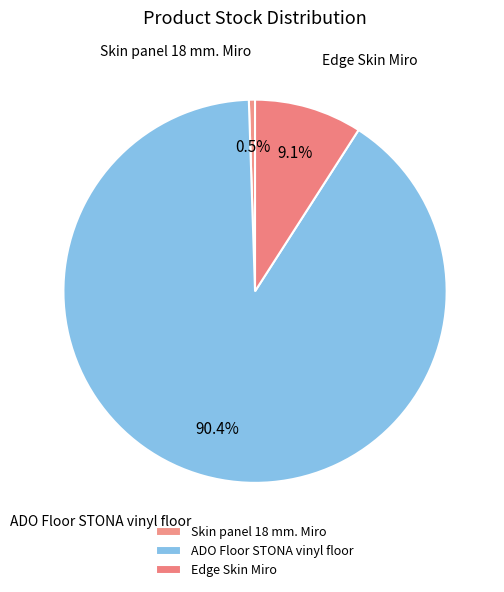

What is the total percentage of Skin panel 18 mm. Miro and ADO Floor STONA vinyl floor?

90.9%